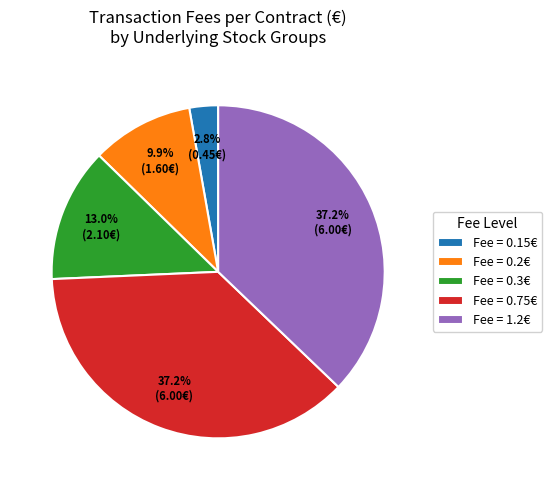

Which has a higher value, Fee = 0.3€ or Fee = 0.75€?

Fee = 0.75€